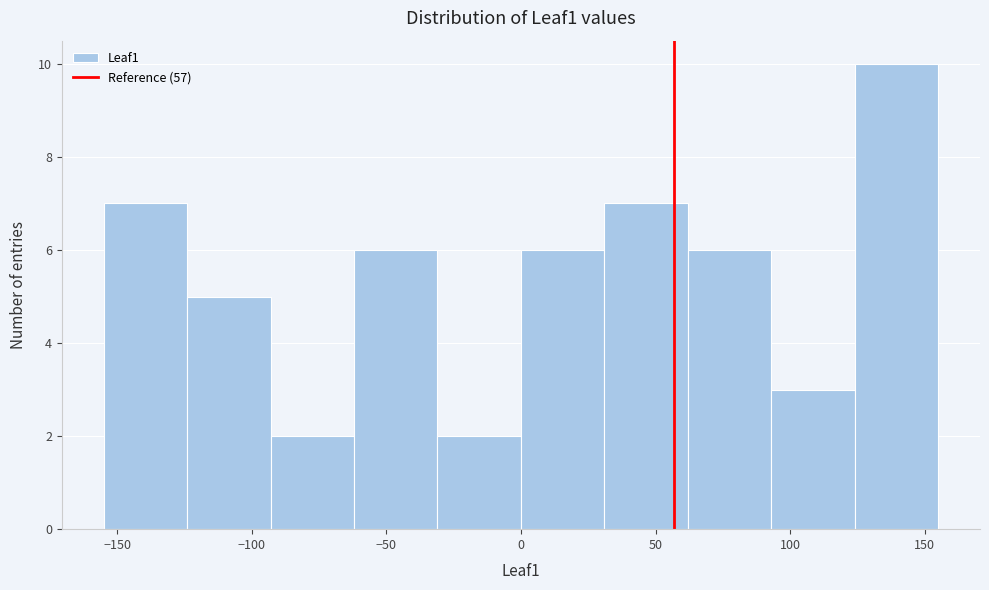

How tall is the bar that spans 0 to 31 on the x-axis? Neither the bar edges nor the heights are printed on the chart, so give them approximately, as read against the axes.

6